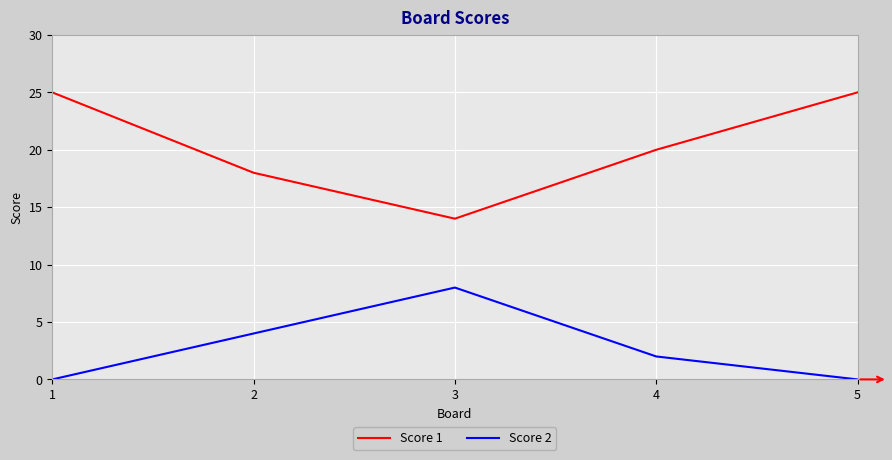

Rank the series at 3 from highest to lowest value.

Score 1, Score 2